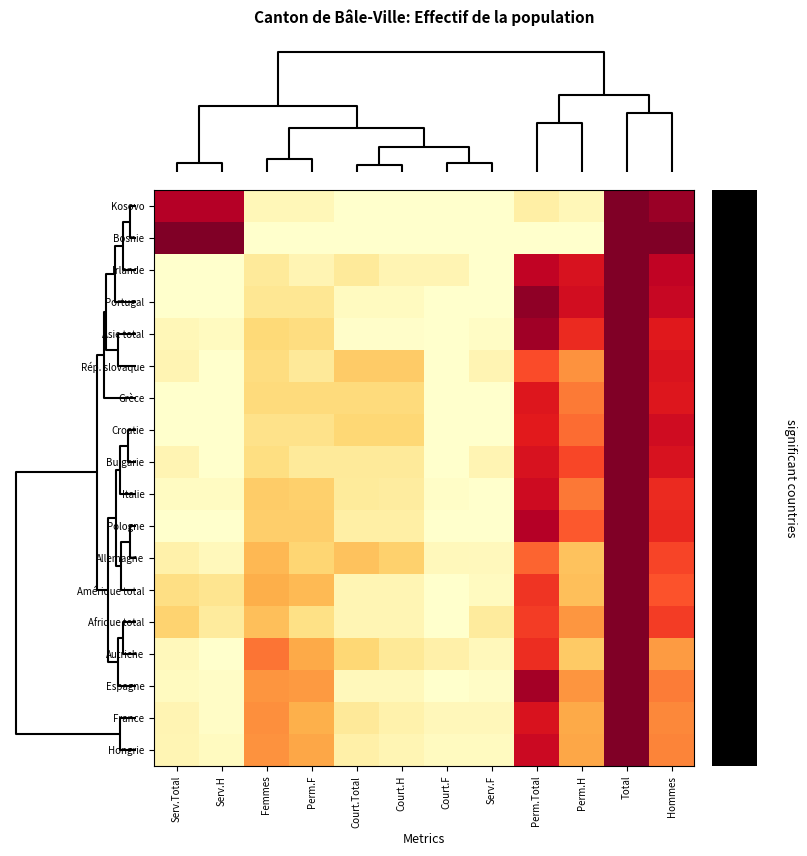

At which category does the chart reach its minimum across all series?

Court.Total